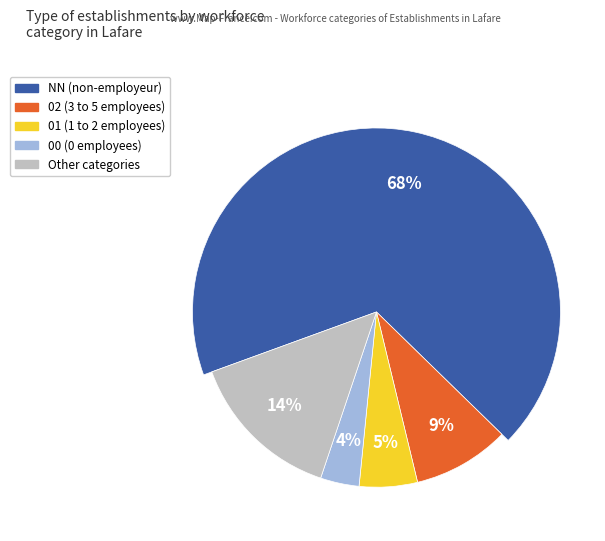

Rank the categories by value from lowest to highest.

00, 01, 02, other, NN